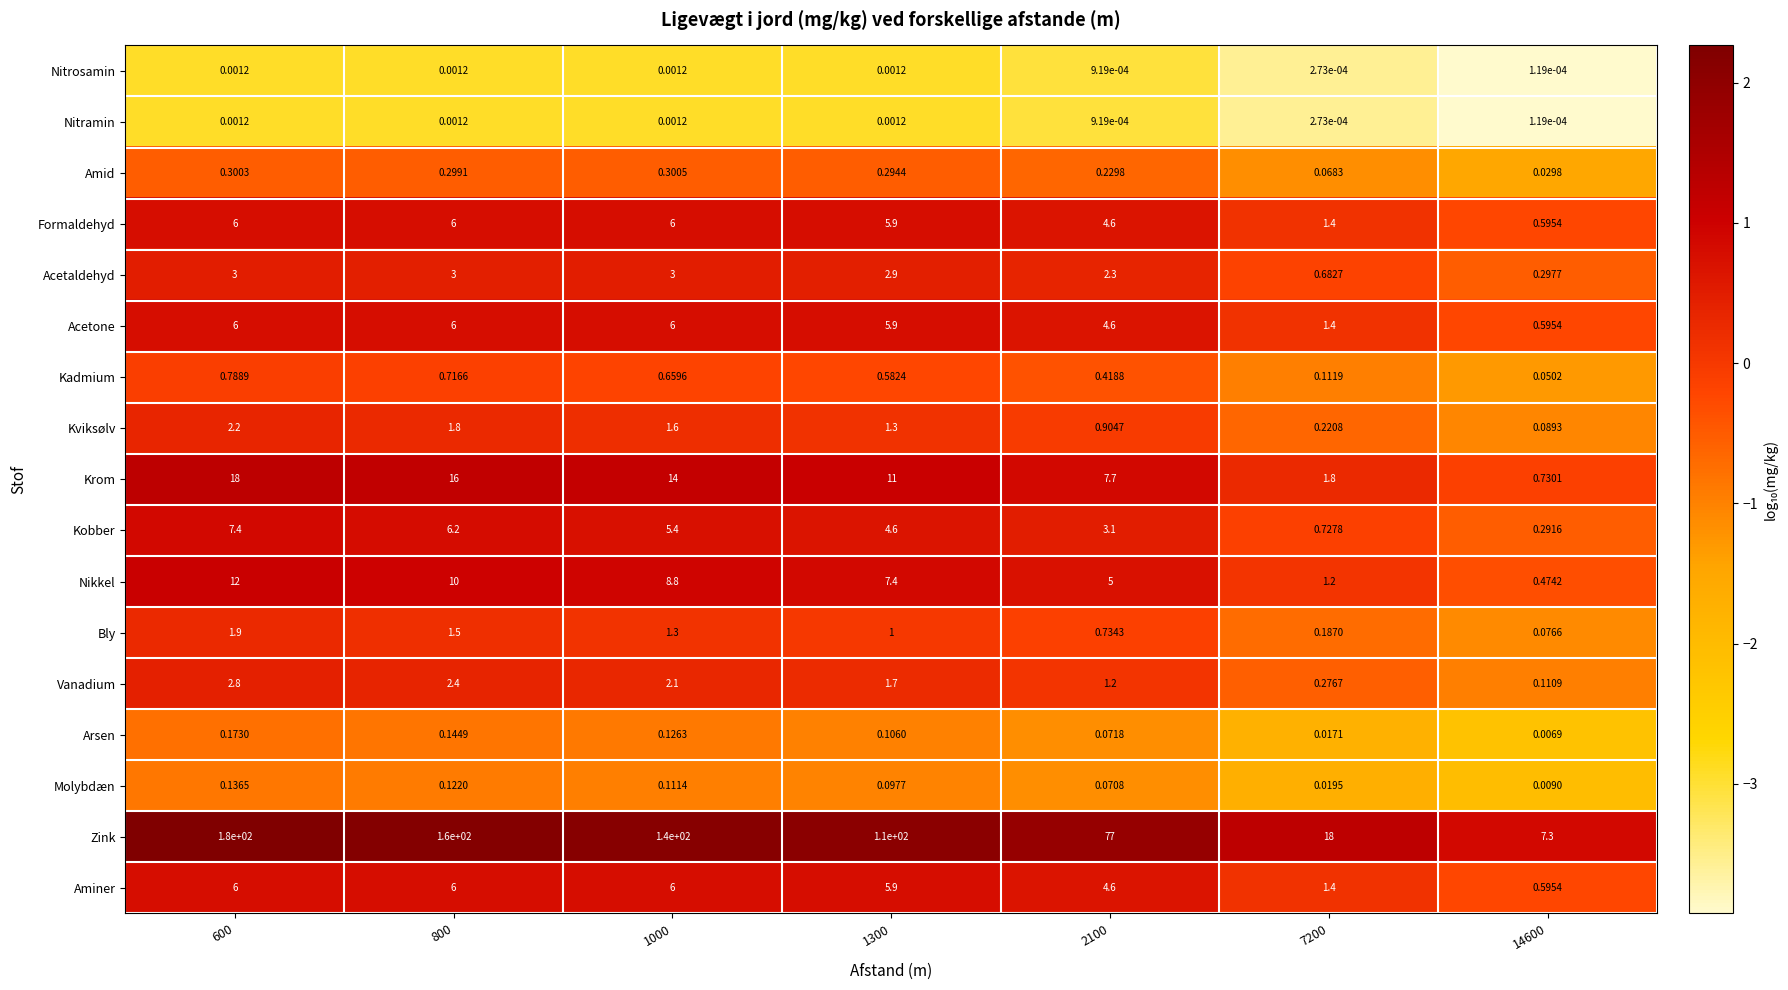

What is the total value across all series at 1300?

158.7